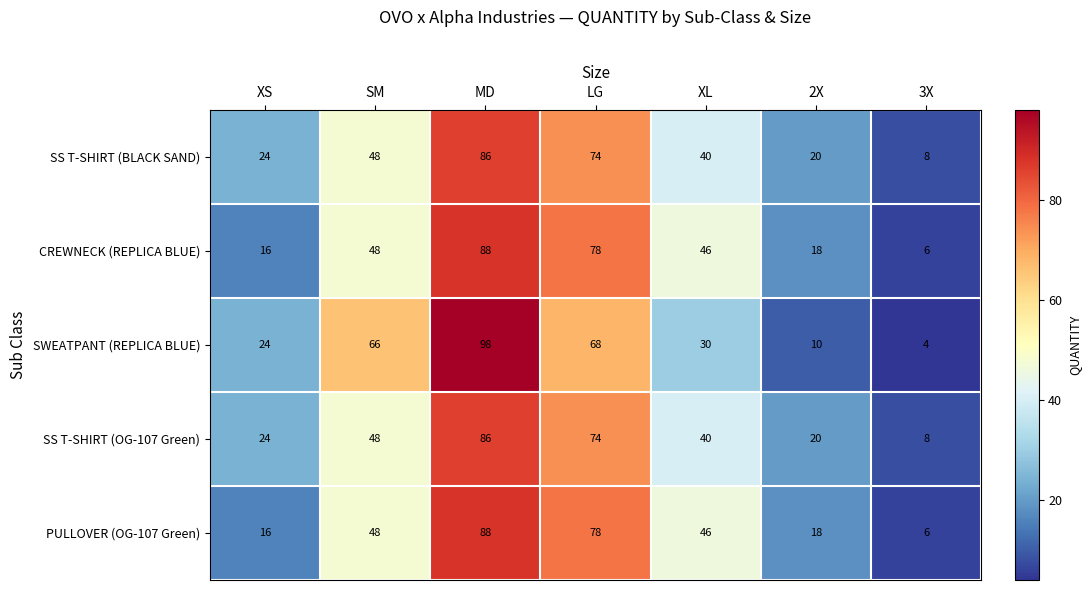

Where does the SWEATPANT (REPLICA BLUE) series first go above 30?

SM